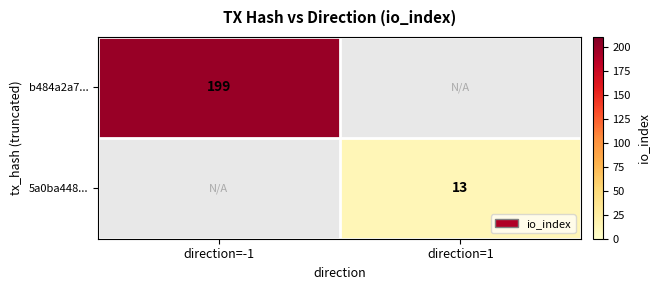

The 5a0ba448... series shows 13 at direction=1. True or false?

True